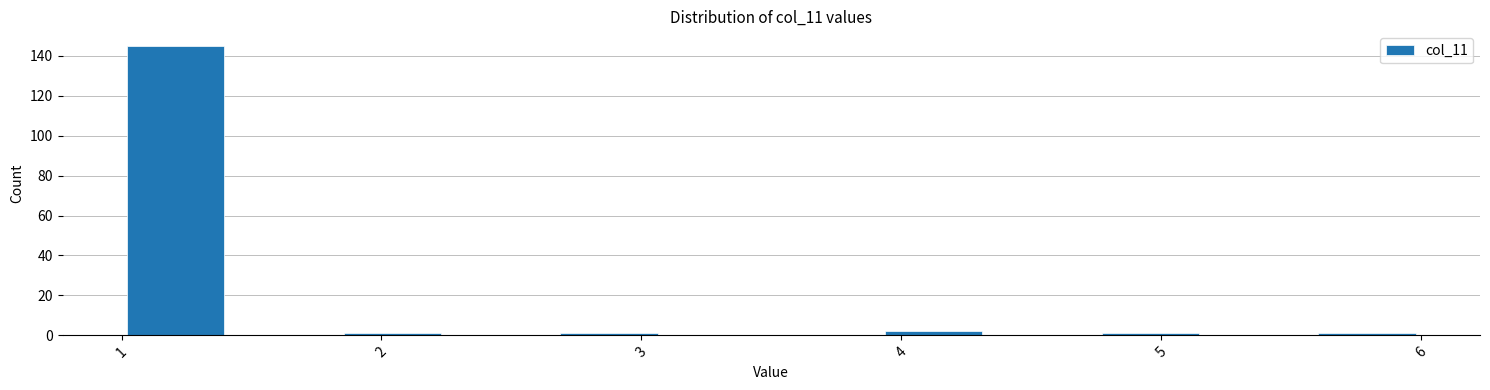

What is the height of the bar covering 3.9 to 4.3 on the x-axis? Neither the bar edges nor the heights are printed on the chart, so give them approximately, as read against the axes.

2